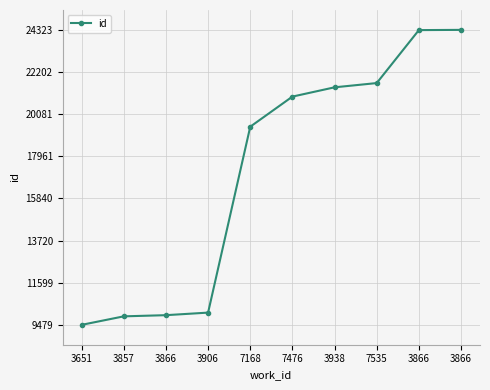

What is the difference between the second highest and second lowest values?

14404